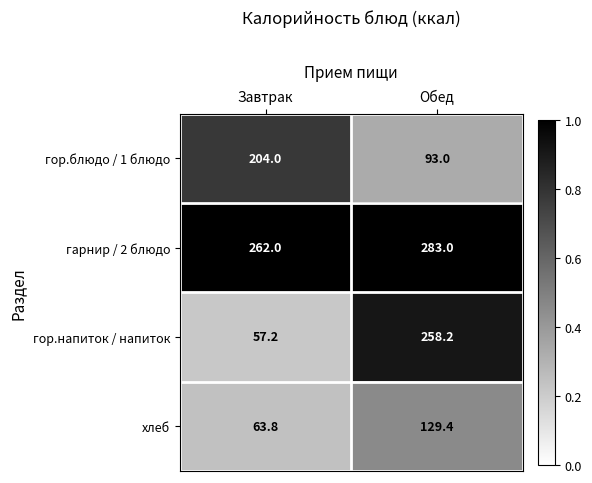

Which series has the largest range (max minus min)?

гор.напиток / напиток